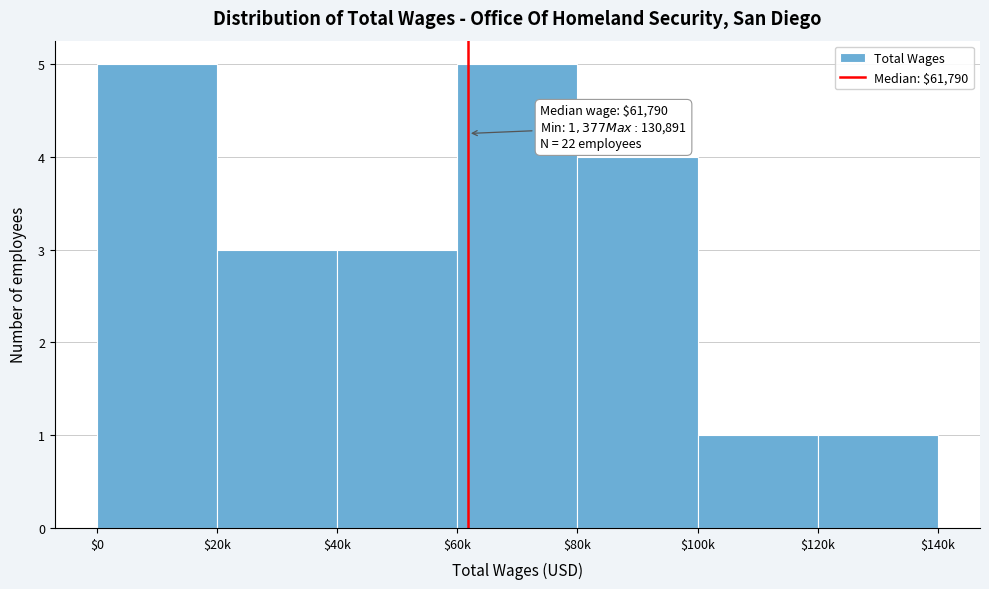

Reading left to right, transcribe all the data shown in this chart.

5	3	3	5	4	1	1